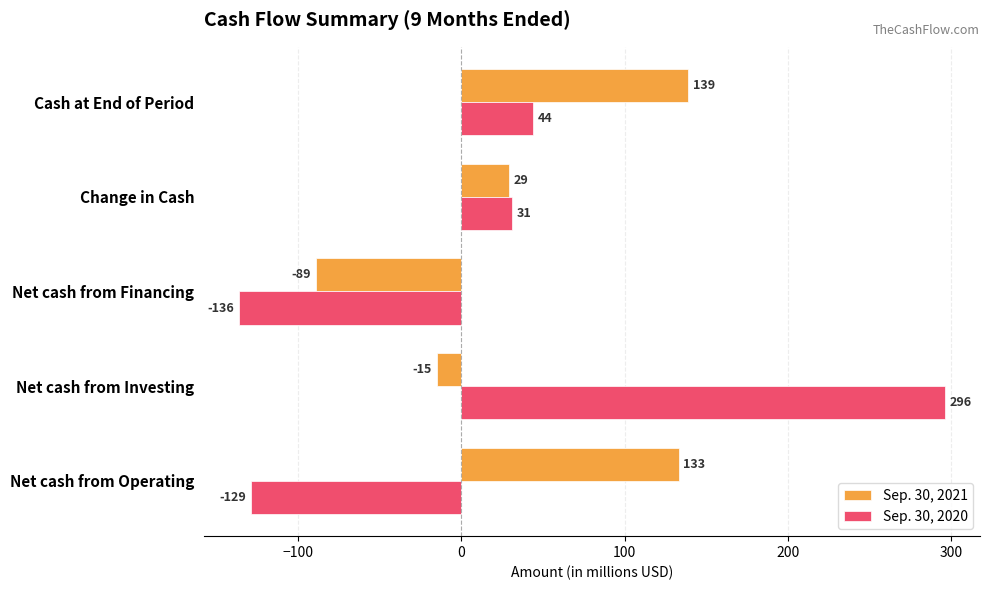

Is the value of Sep. 30, 2020 at Net cash from Investing greater than the value of Sep. 30, 2021 at Net cash from Investing?

Yes